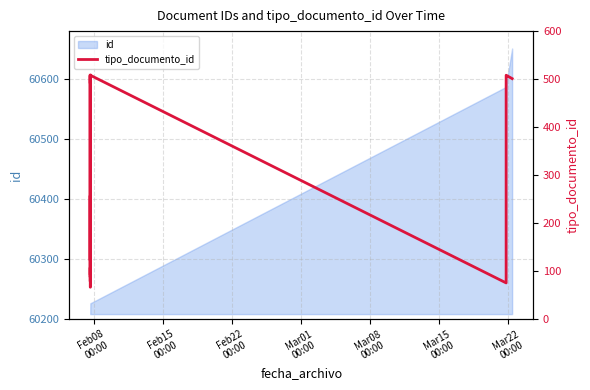

What is the value of the 5th point from the left?

78